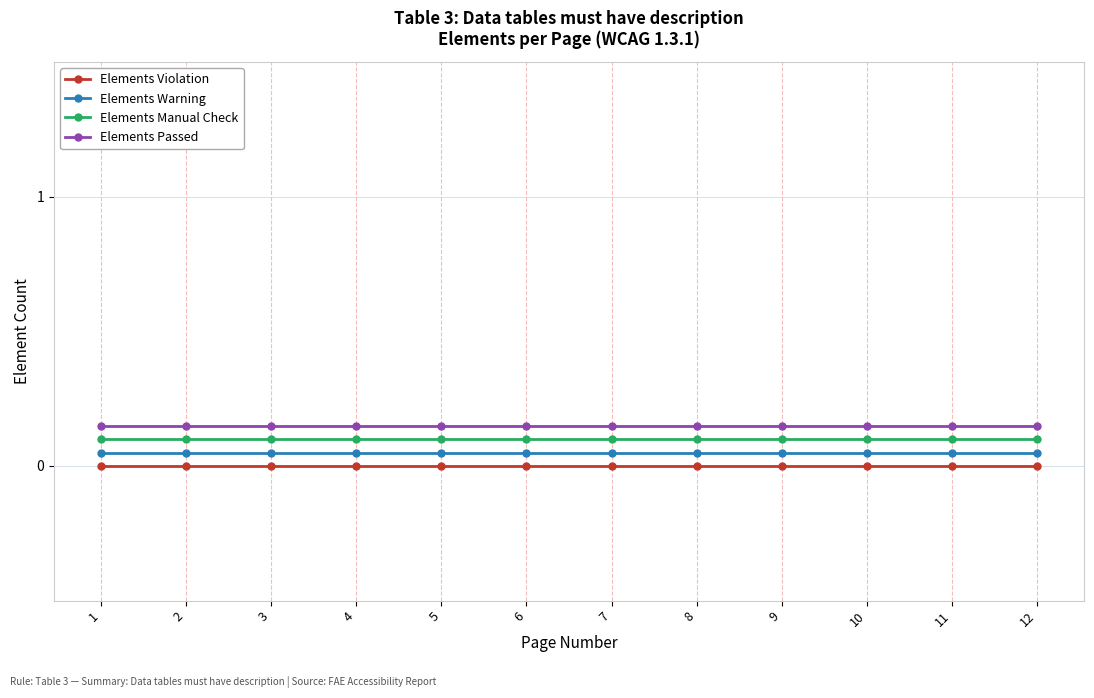

True or false: Elements Manual Check and Elements Passed cross at least once.

False